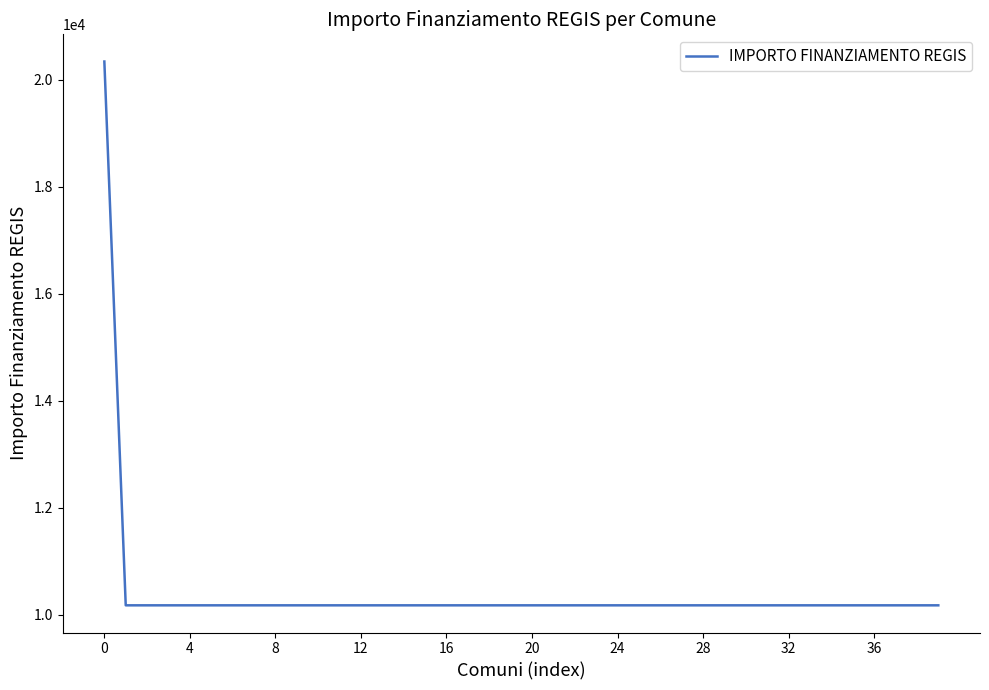

What is the difference between the maximum and minimum values?

10172